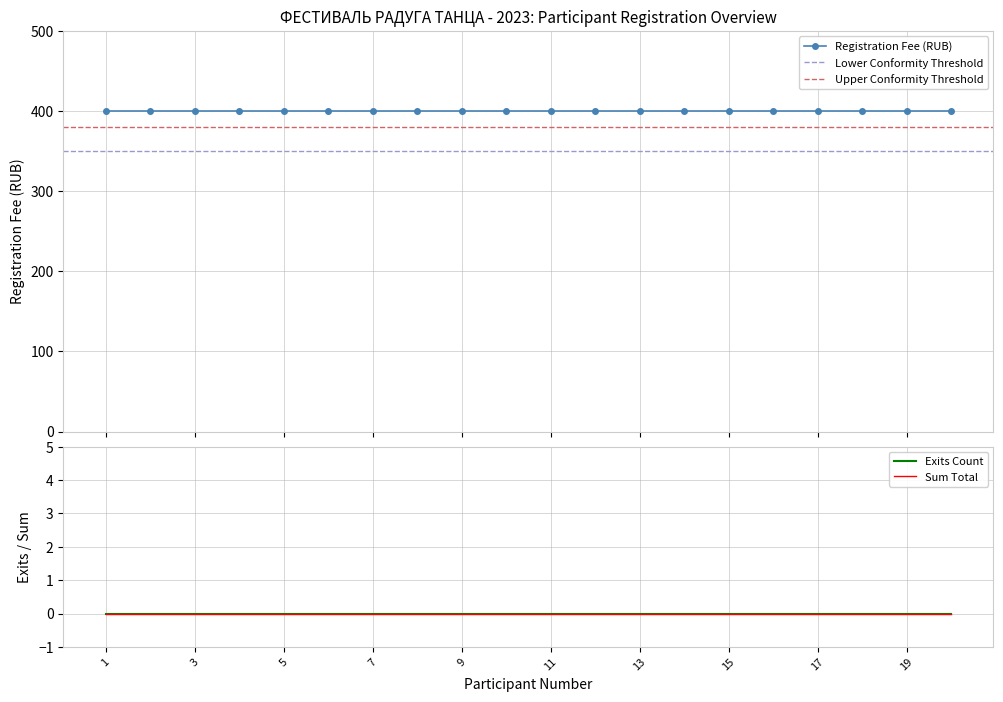

Which has a higher value, 2 or 6?

2